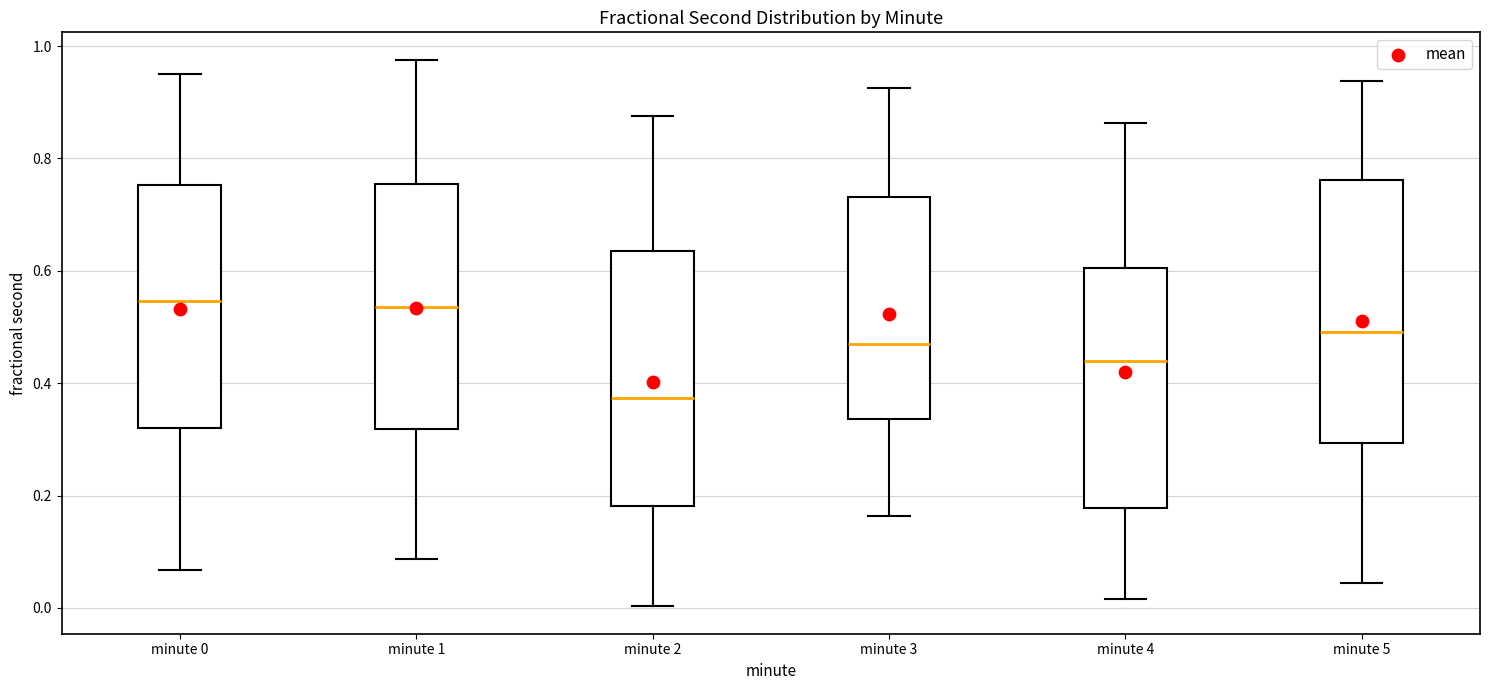

Where does the median line of the box for minute 5 sit on the y-axis? The values are not printed on the chart, so give them approximately, as read against the axis.

0.50